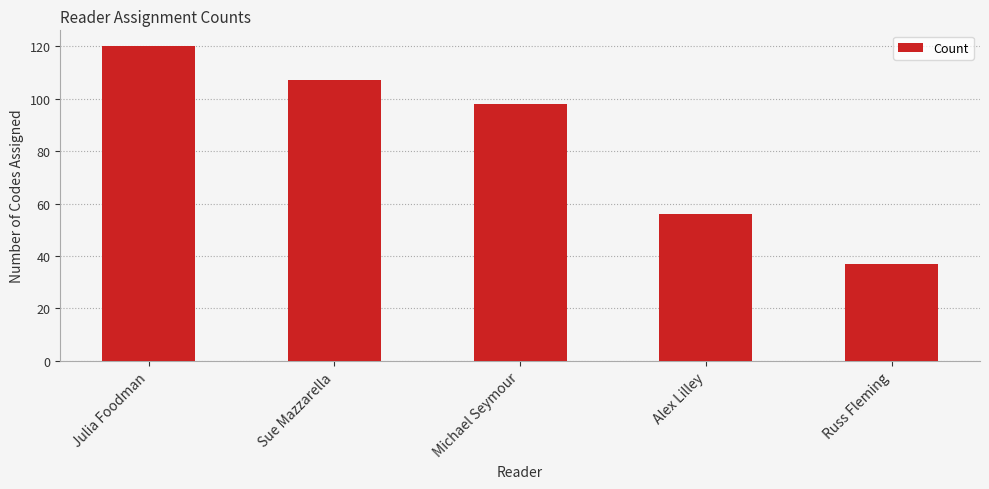

List the labels in order of value, smallest first.

Russ Fleming, Alex Lilley, Michael Seymour, Sue Mazzarella, Julia Foodman